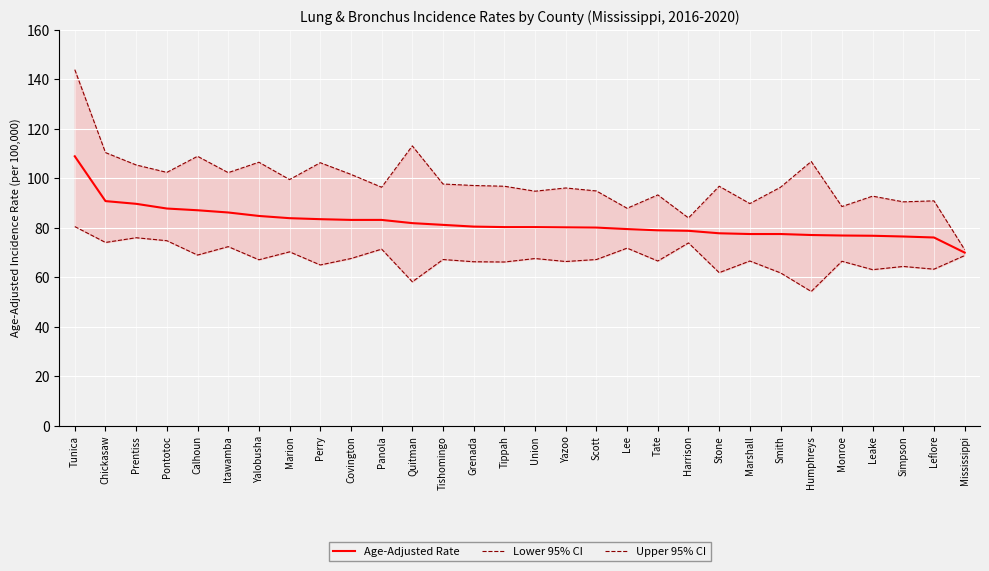

Reading left to right, what are all the values shown in this chart?

Age-Adjusted Rate: 108.8	90.7	89.6	87.7	87.0	86.1	84.7	83.8	83.4	83.1	83.1	81.8	81.1	80.4	80.2	80.2	80.1	80.0	79.4	78.9	78.7	77.7	77.4	77.4	77.0	76.8	76.7	76.4	76.0	69.9
Lower 95% CI: 80.4	74.0	75.9	74.7	68.9	72.3	67.0	70.2	64.9	67.5	71.3	58.1	67.1	66.2	66.1	67.5	66.3	67.1	71.7	66.5	73.8	61.8	66.5	61.7	54.2	66.4	63.0	64.3	63.2	68.7
Upper 95% CI: 143.8	110.3	105.3	102.3	108.8	102.2	106.4	99.4	106.2	101.5	96.3	113.0	97.6	97.0	96.7	94.7	96.0	94.8	87.8	93.2	83.9	96.7	89.7	96.3	106.7	88.5	92.7	90.4	90.8	71.1